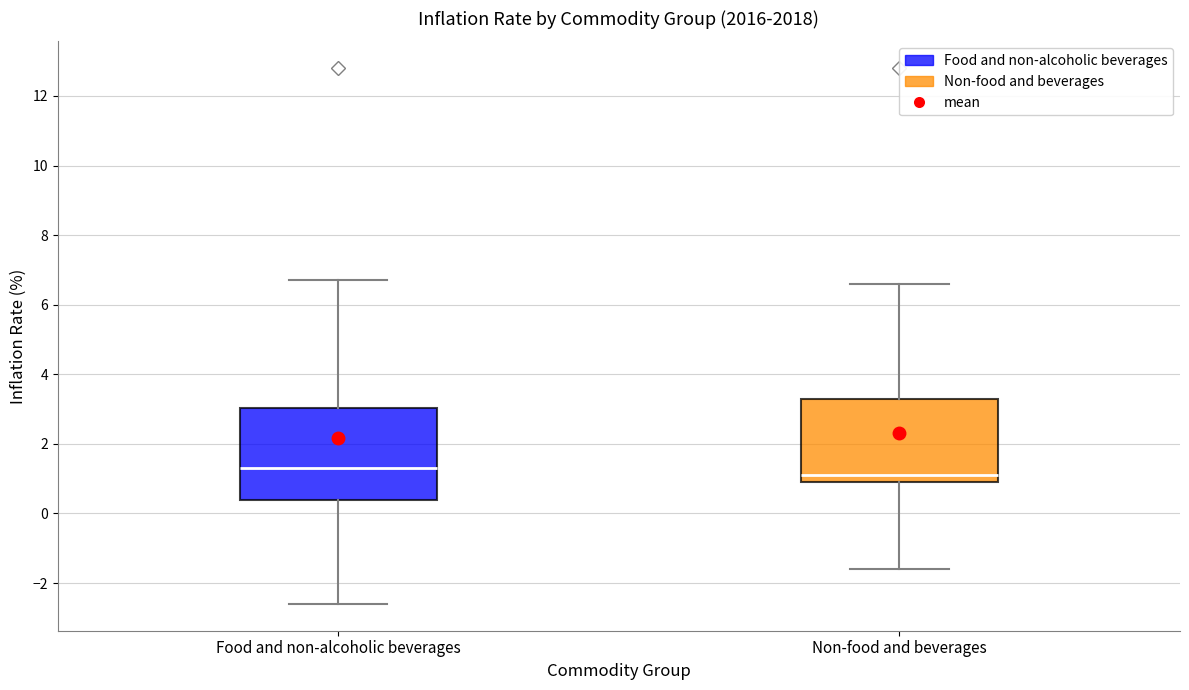

Where does the upper whisker of the box for Non-food and beverages end on the y-axis? The values are not printed on the chart, so give them approximately, as read against the axis.

6.6